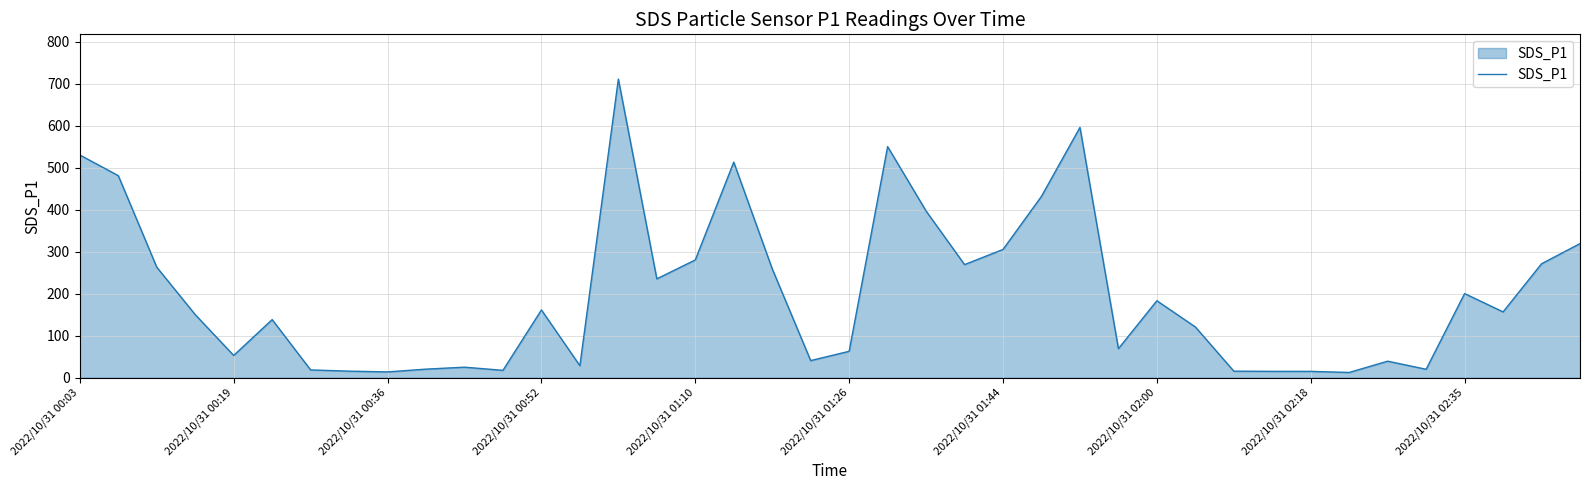

What is the maximum value shown in the chart?

711.1